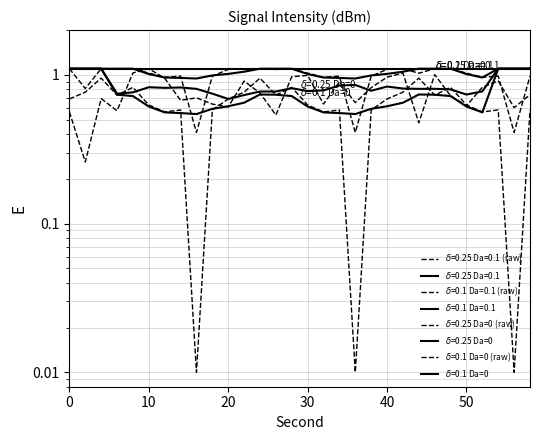

Does the chart display data point markers on the line(s)?

No